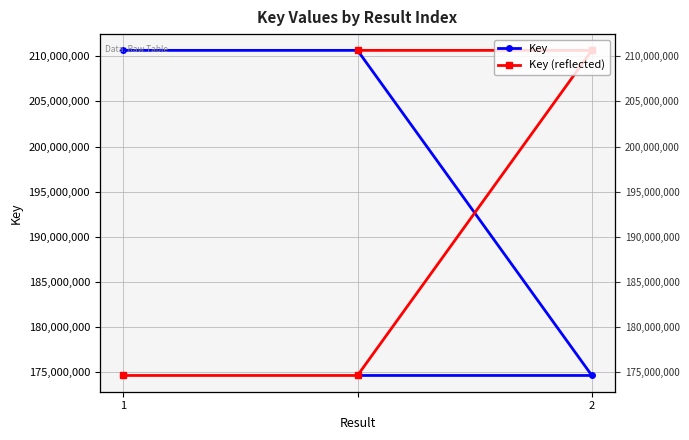

What is the spread (max minus min) of values at 1?

35975767